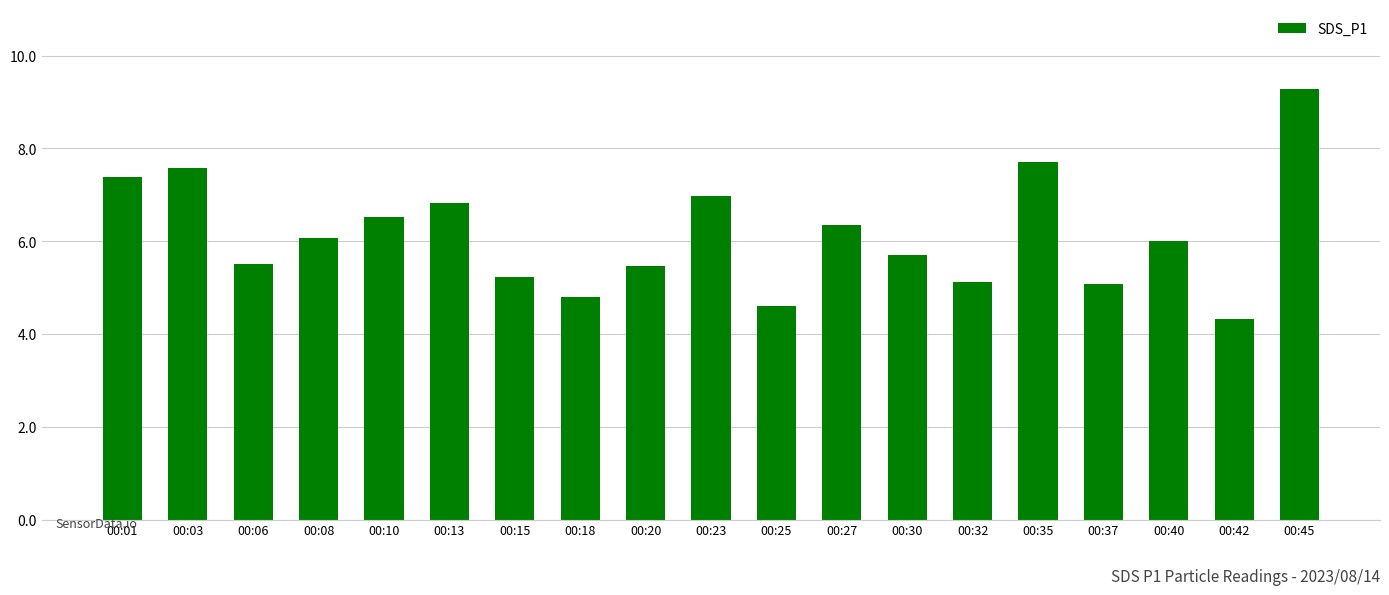

How many data points are less than 6?

9